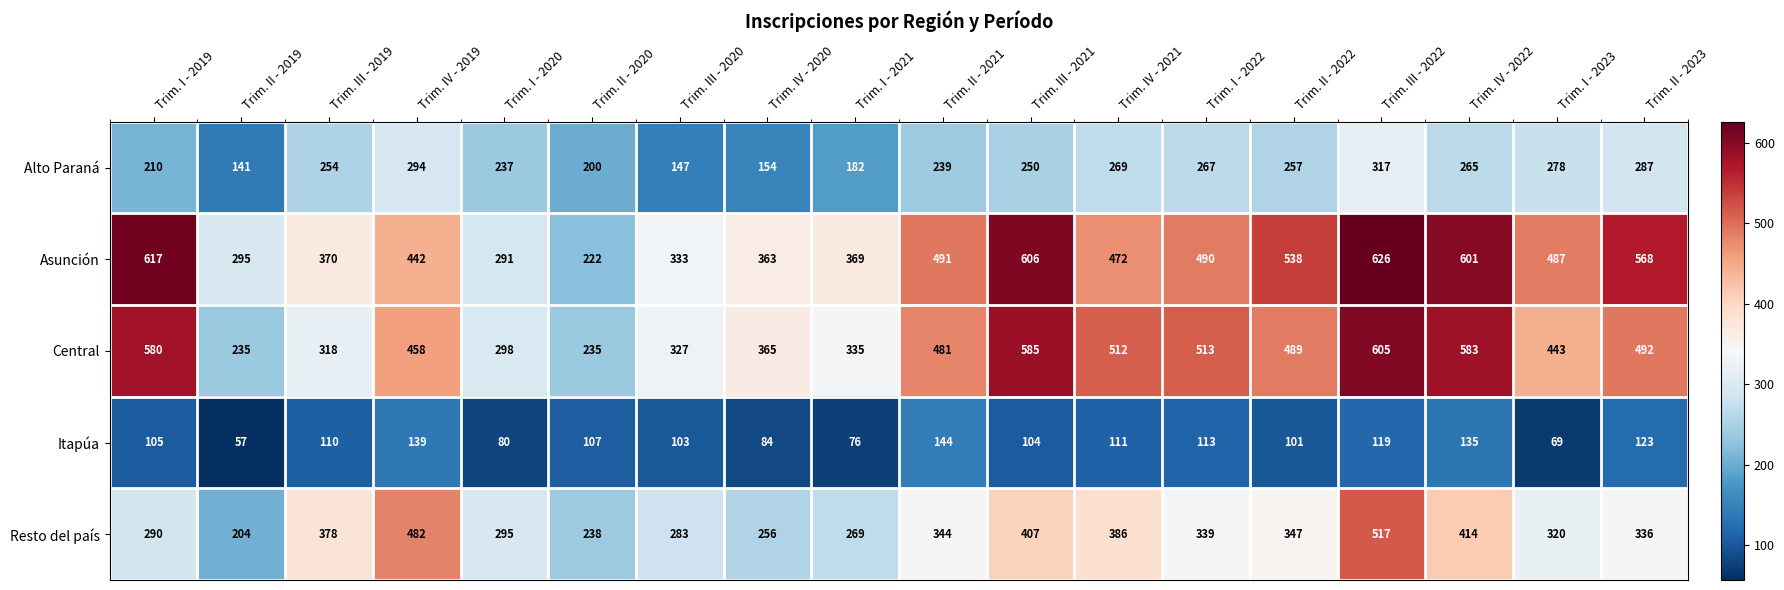

Which series has the largest range (max minus min)?

Asunción